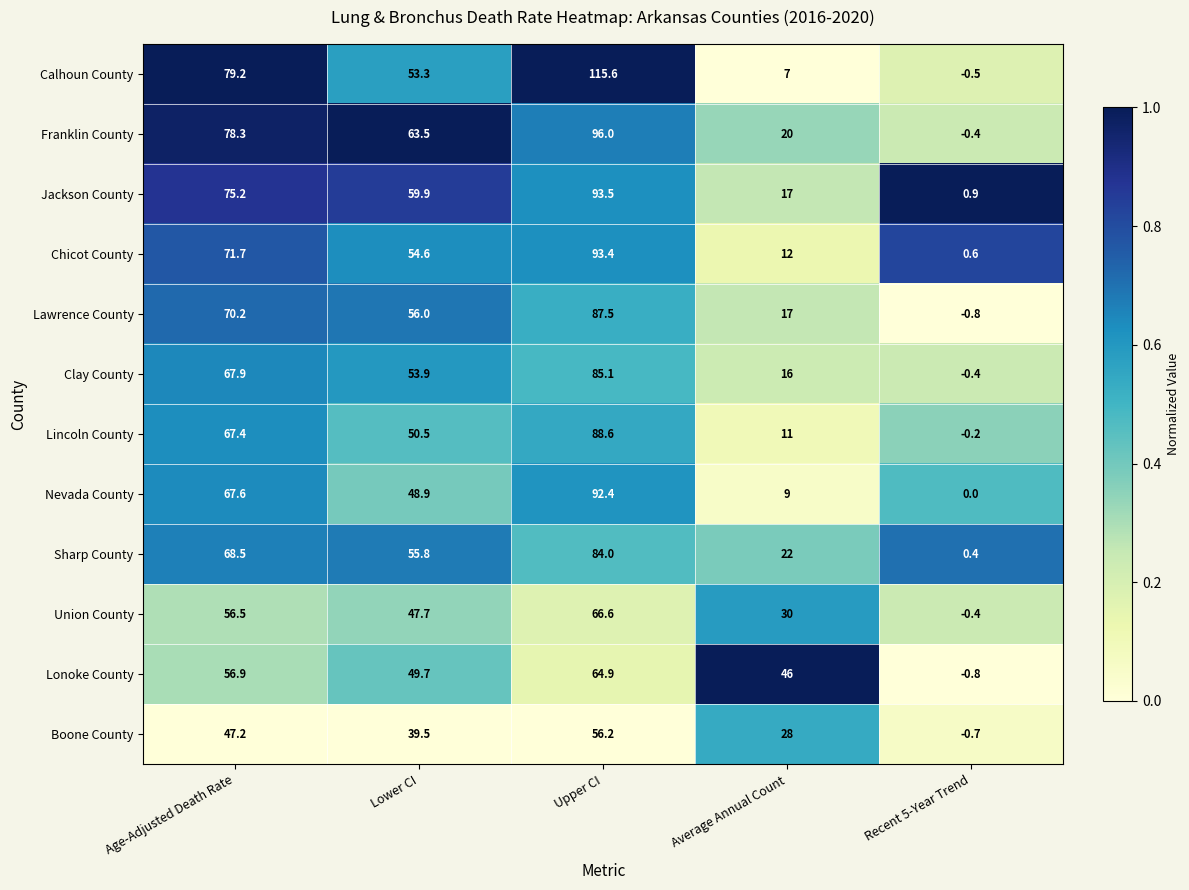

What is the difference between the maximum and minimum values in the Chicot County series?

92.8